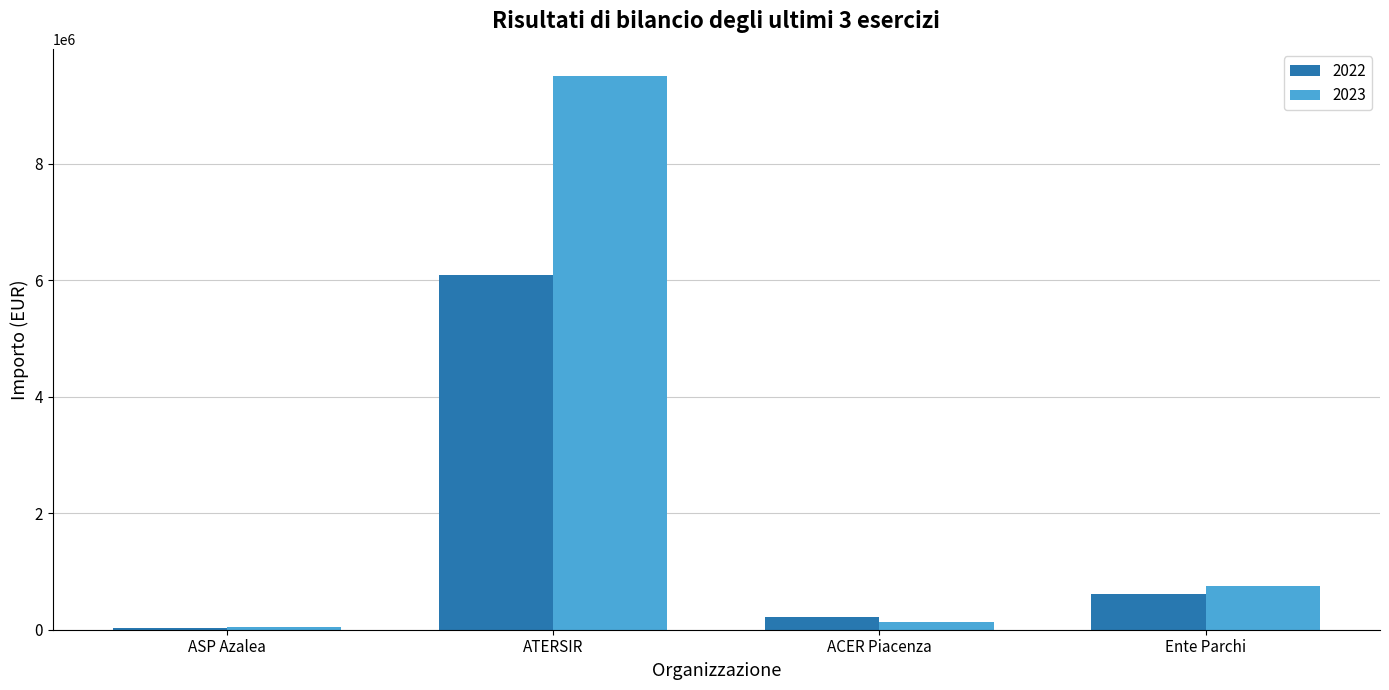

What is the sum of all 2023 values?

10423678.9